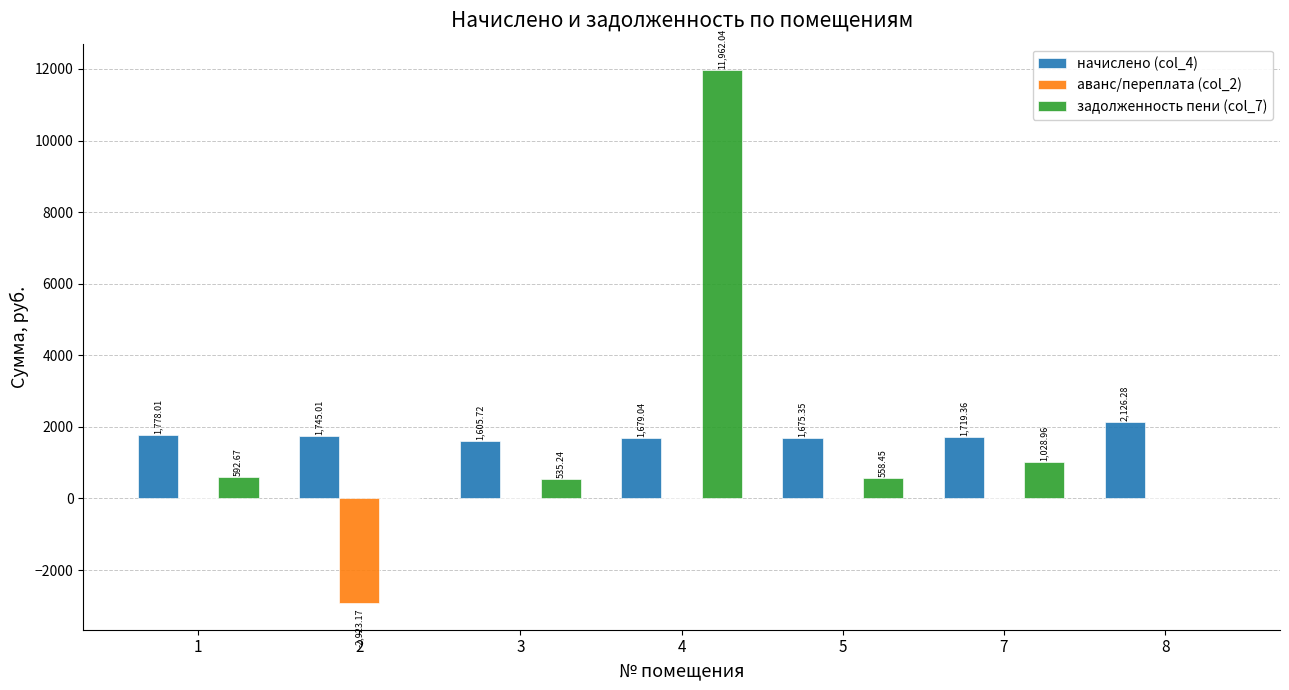

At which category does the chart reach its peak across all series?

4